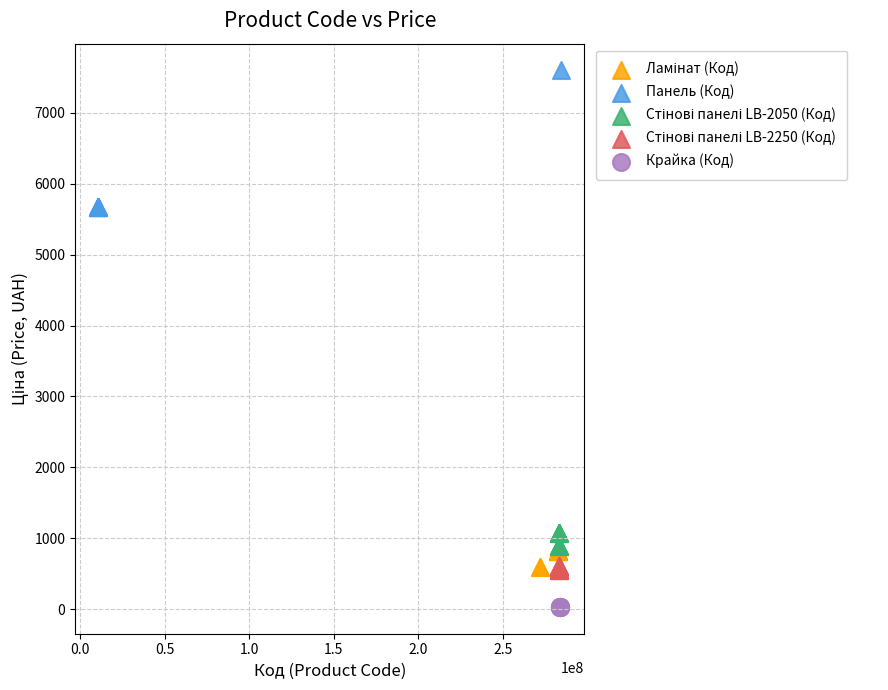

Which series reaches the maximum Y coordinate?

Панель (Код)